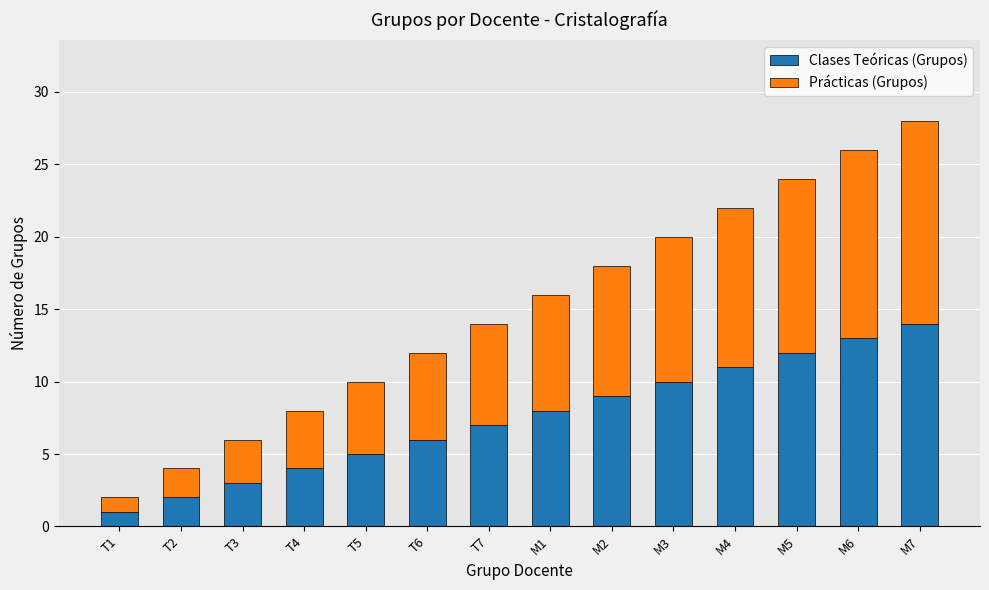

At which category is the sum across all series the highest?

M7